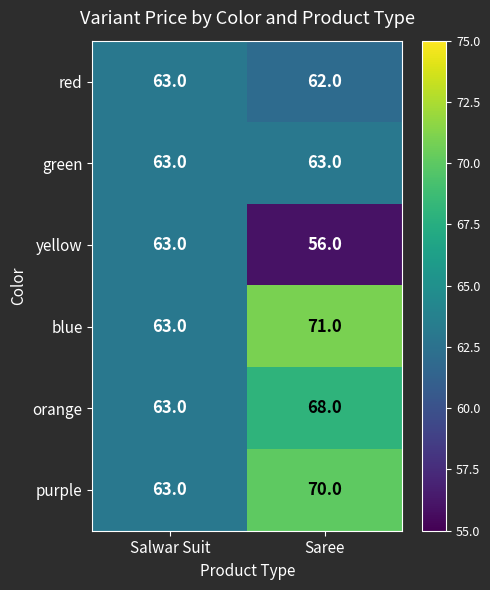

How many distinct data groups are displayed?

6